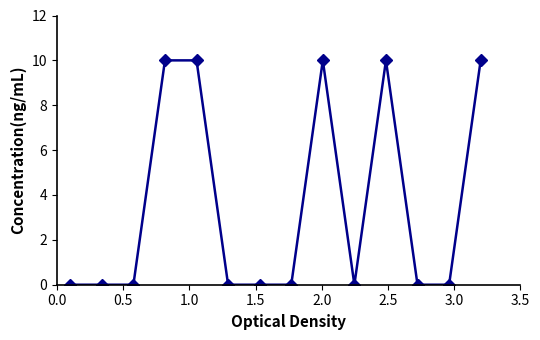

What is the value of the 14th point from the left?

10